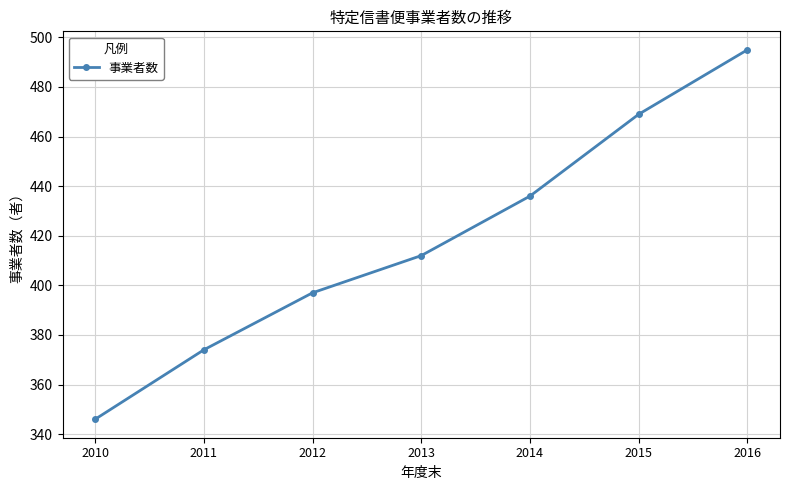

At which label is the value closest to 420?

2013